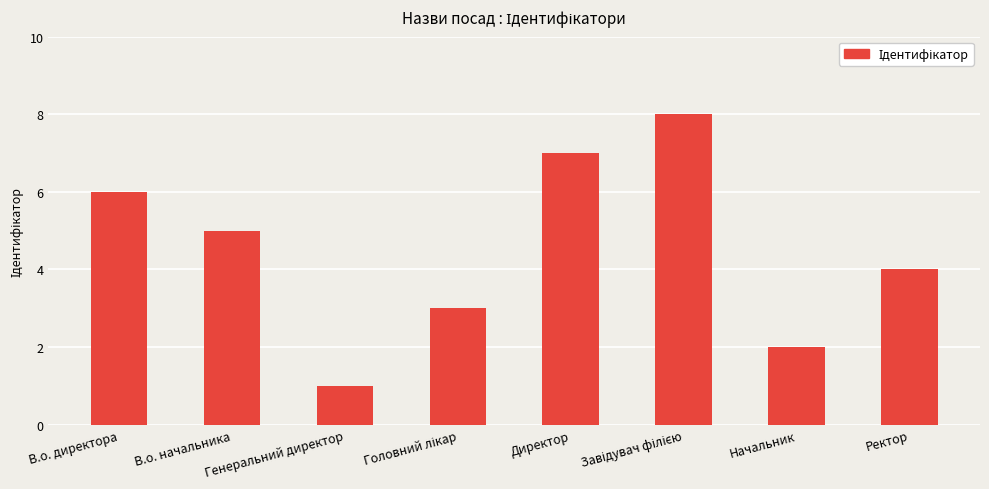

What is the greatest value displayed?

8